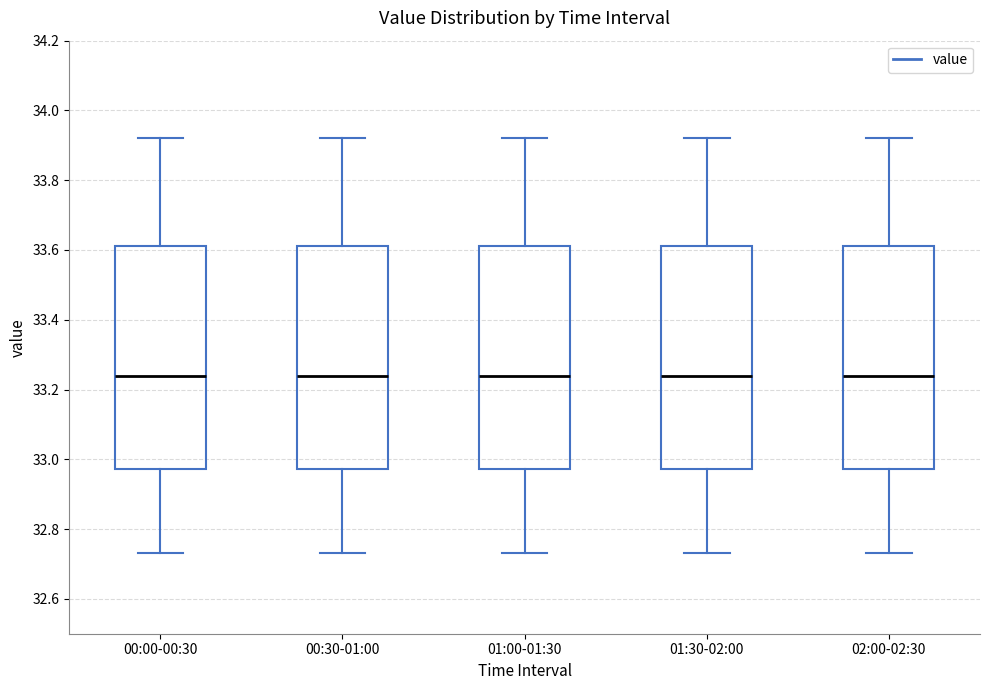

Where does the upper whisker of the box for 00:30-01:00 end on the y-axis? The values are not printed on the chart, so give them approximately, as read against the axis.

33.92